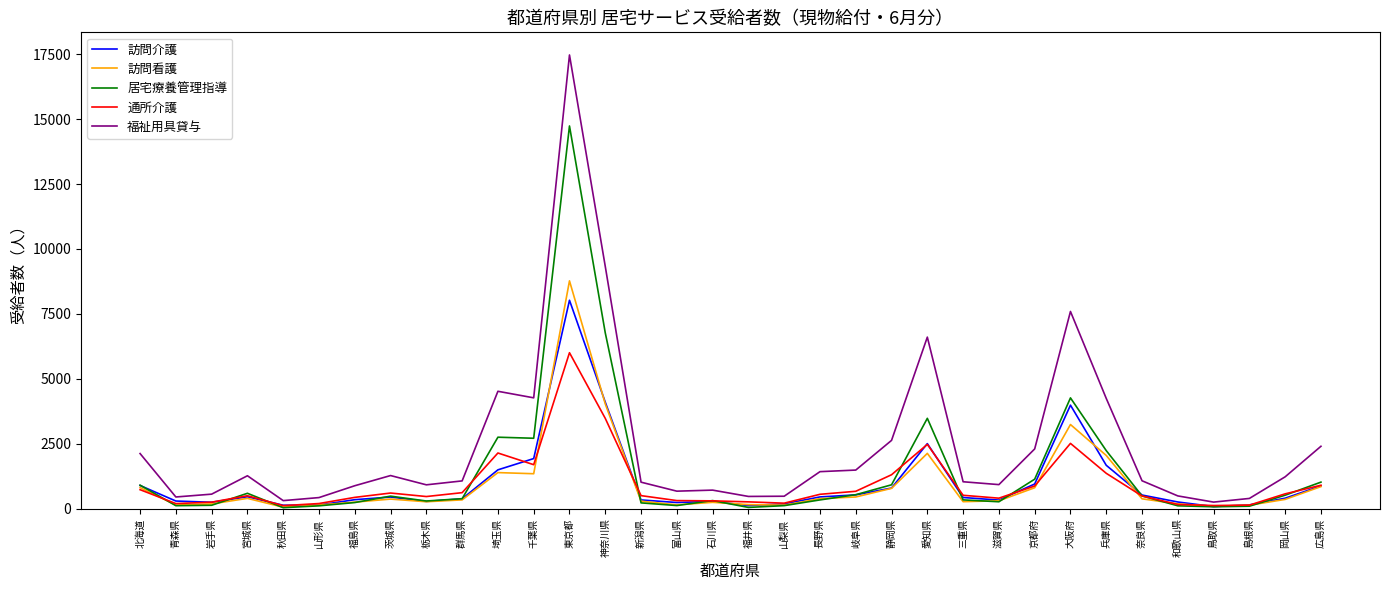

What is the maximum value for 福祉用具貸与?

17468